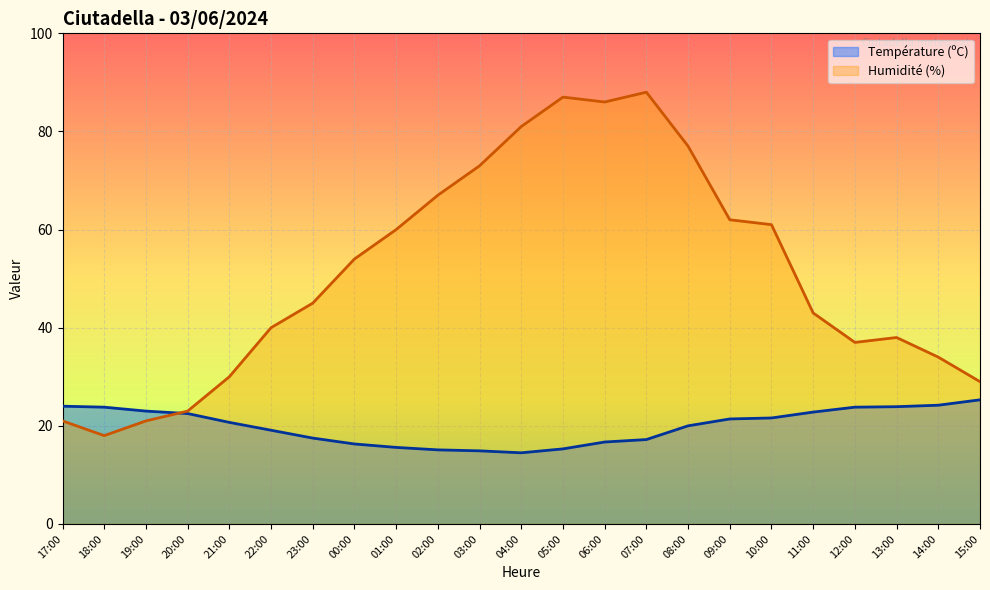

At which category is the sum across all series the highest?

07:00